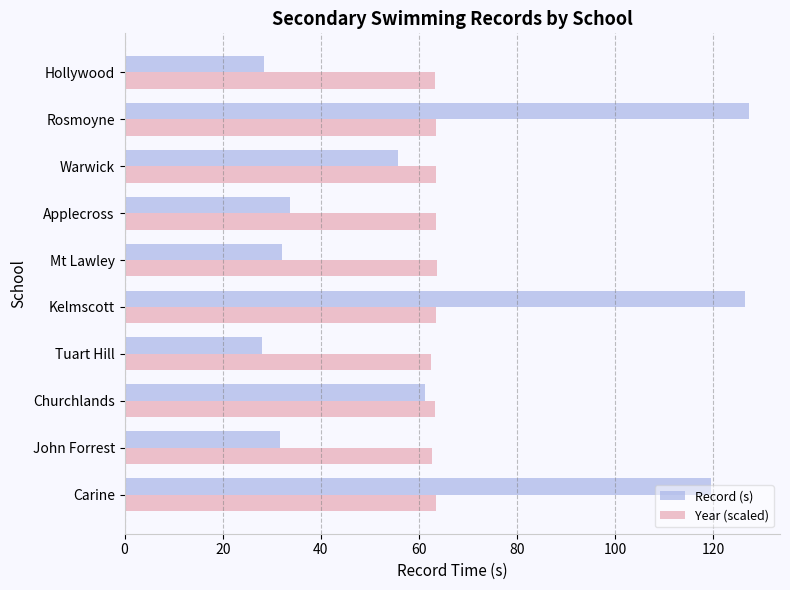

At how many categories does at least one series exceed 41?

10